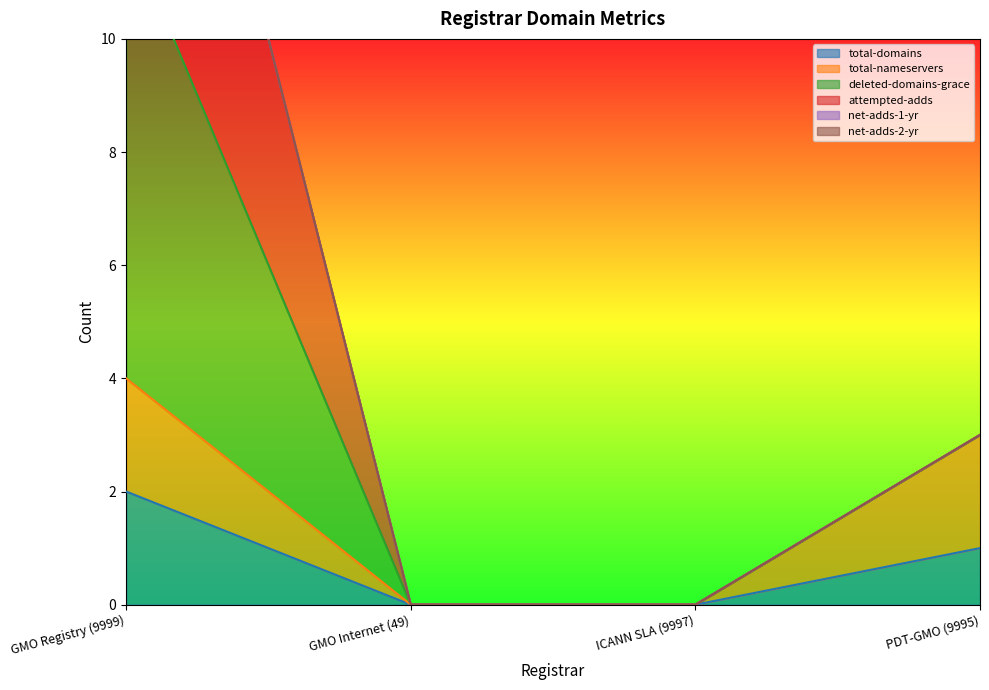

What is the difference between the total-nameservers values at GMO Internet (49) and GMO Registry (9999)?

4